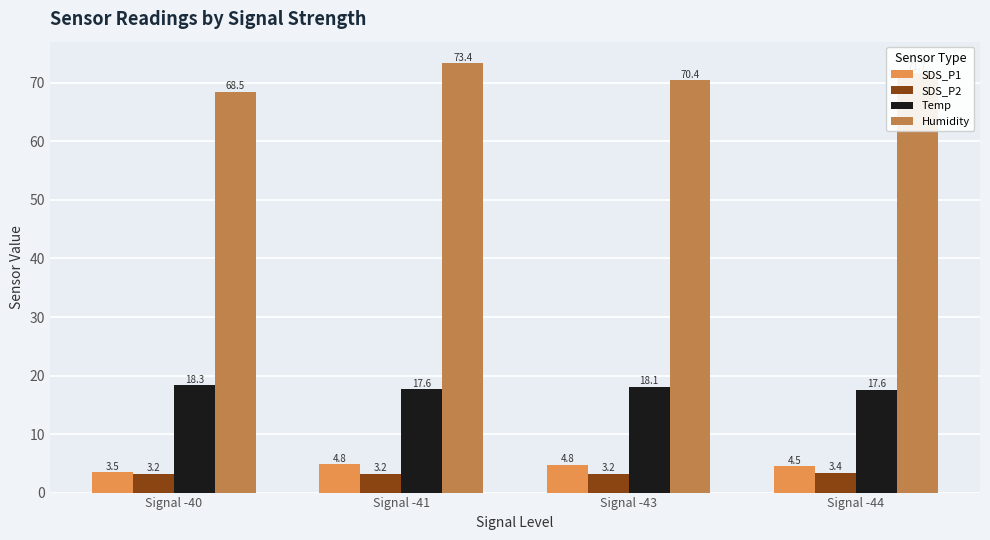

At Signal -43, list the series in order from largest to smallest.

Humidity, Temp, SDS_P1, SDS_P2